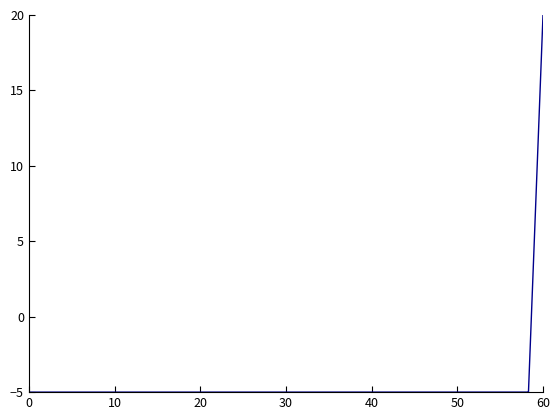

What is the minimum value shown in the chart?

-5.0